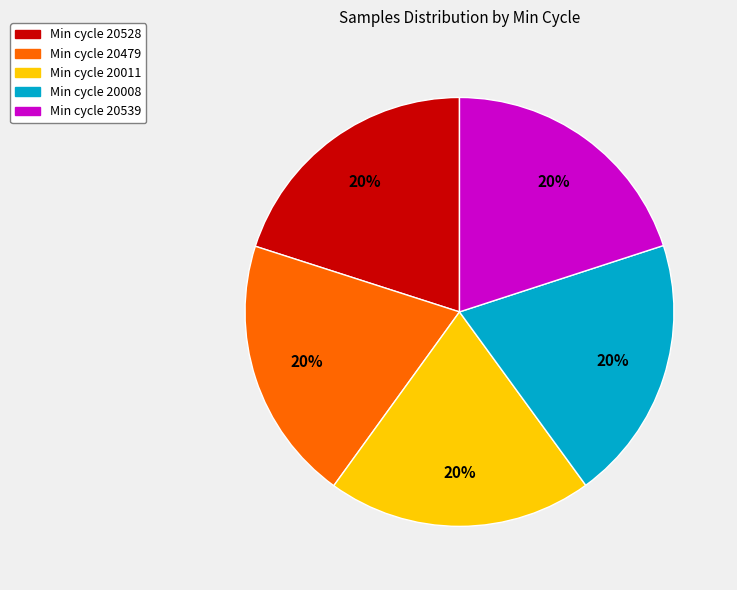

To the nearest percent, what is the average slice percentage?

20%